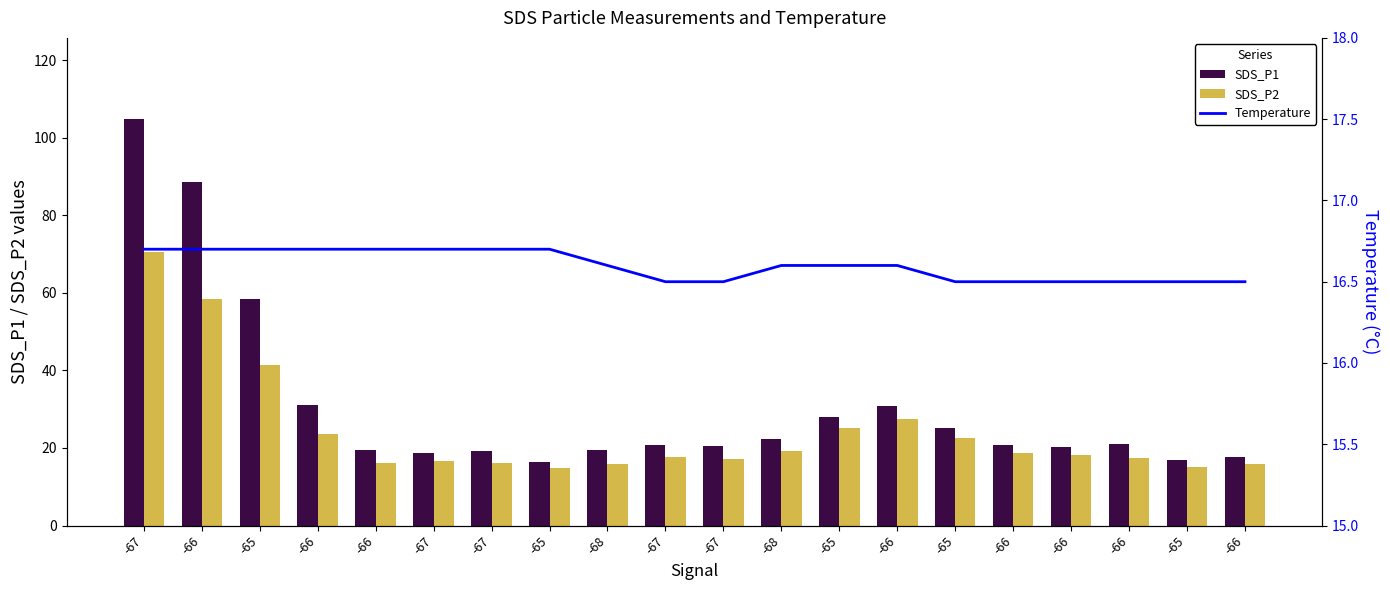

What is the lowest value of the SDS_P1 series?

16.5